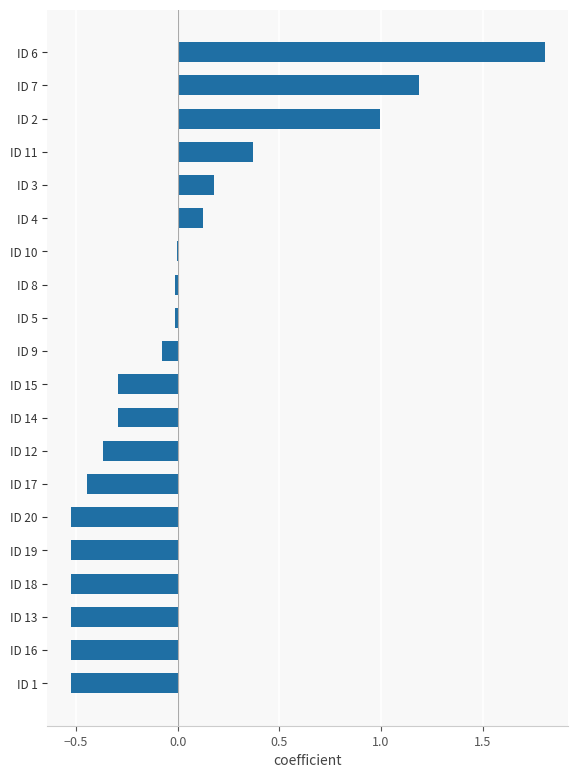

Count the number of categories in the chart.

20